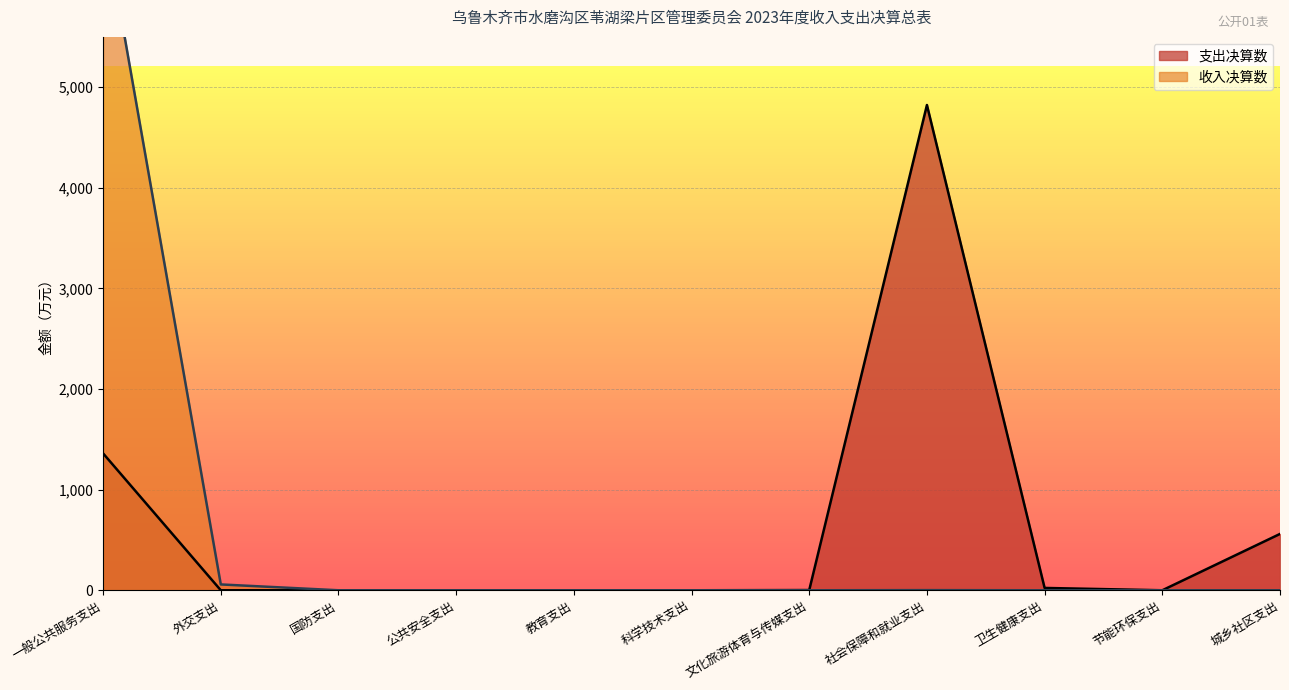

What is the difference between the values at 城乡社区支出 and 外交支出?

559.9